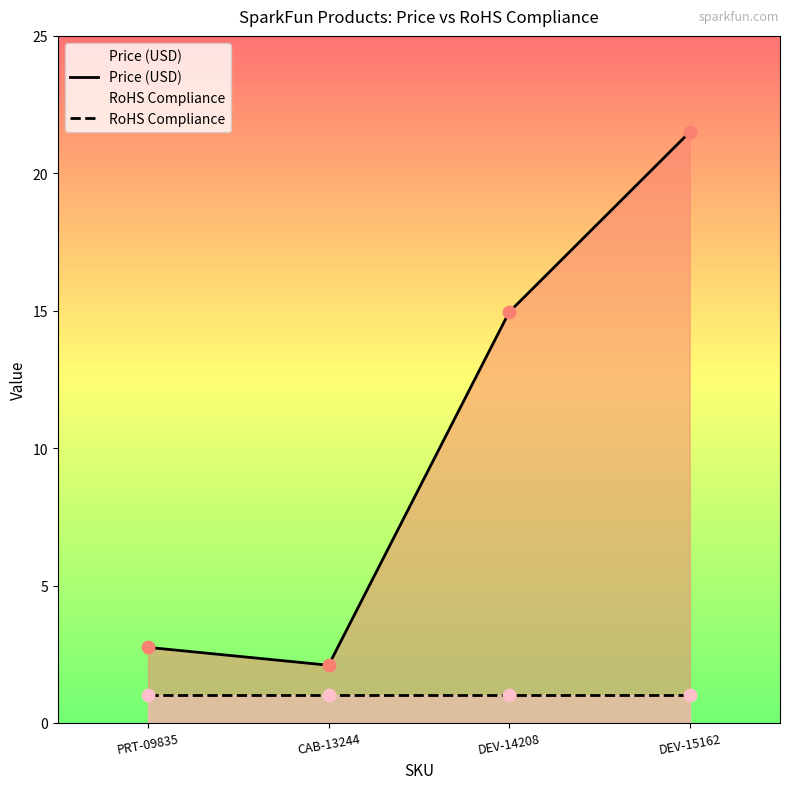

At how many categories does at least one series exceed 1?

4